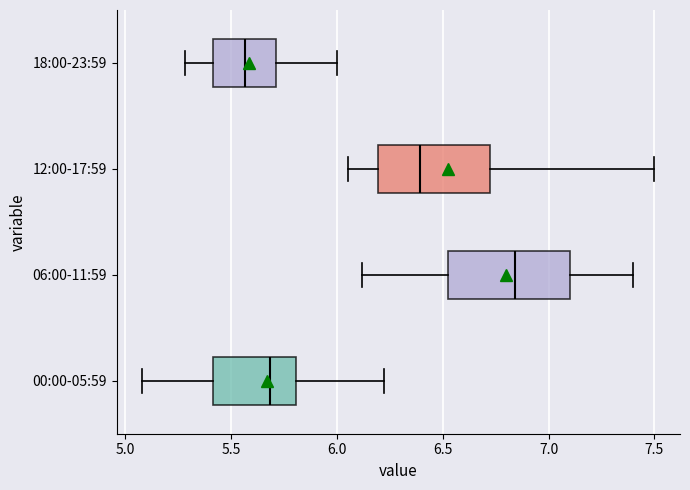

Where is the left edge of the box for 12:00-17:59 on the x-axis? The values are not printed on the chart, so give them approximately, as read against the axis.

6.20